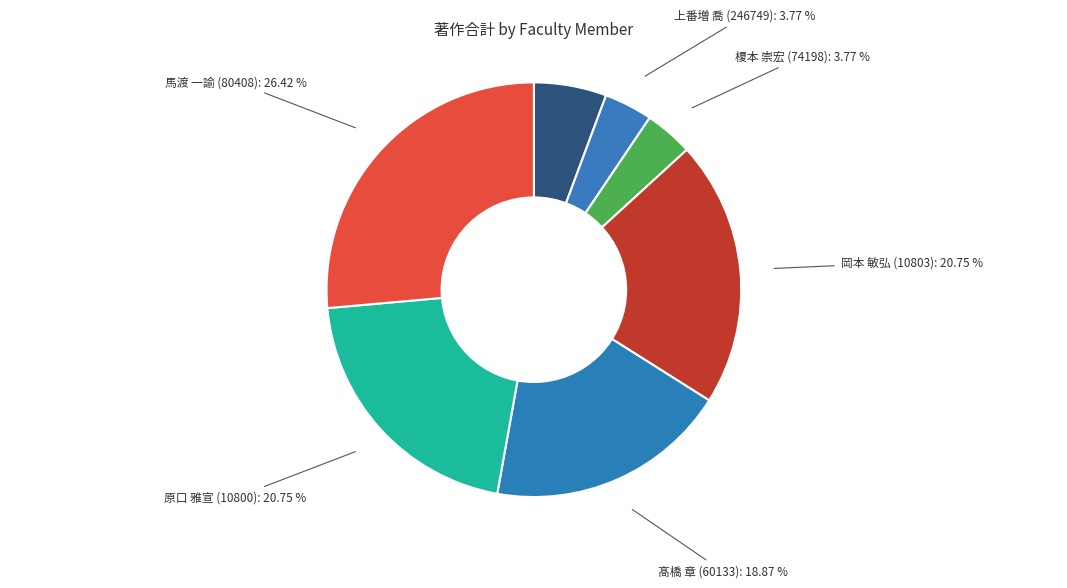

Count the number of slices in the pie.

7